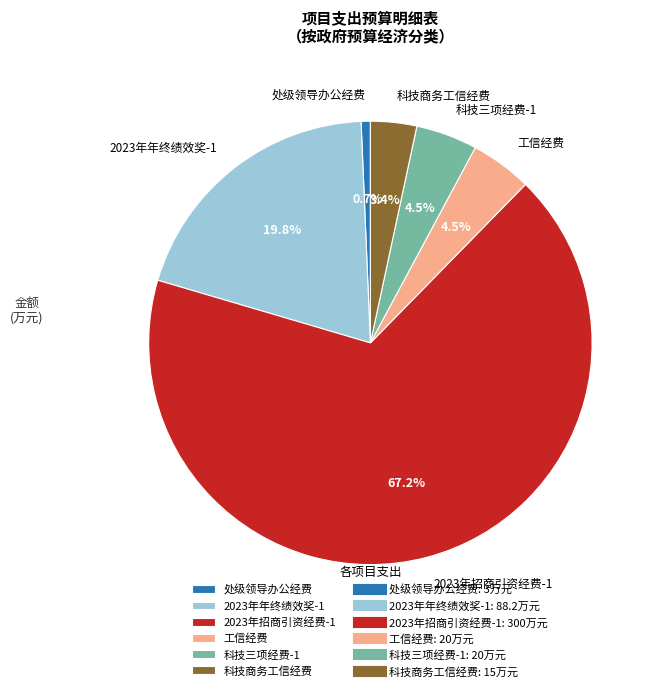

Does any single category account for the majority?

Yes